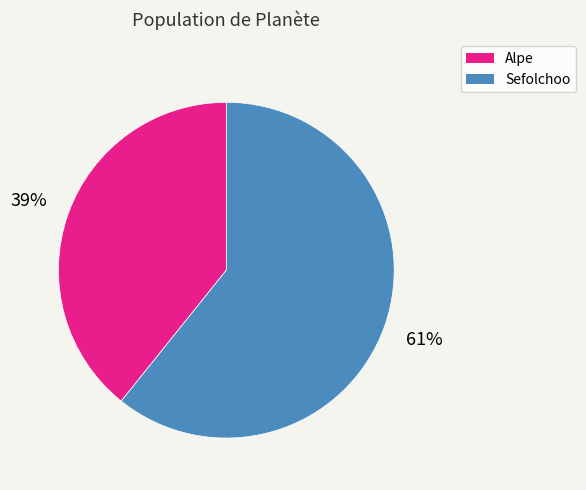

To the nearest percent, what is the difference between the Sefolchoo and Alpe slice percentages?

22%